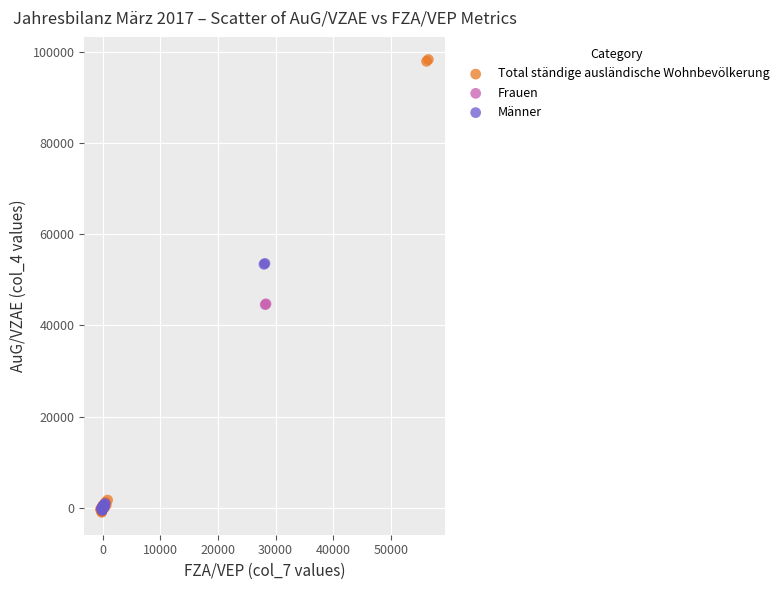

Which series reaches the maximum Y coordinate?

Total ständige ausländische Wohnbevölkerung